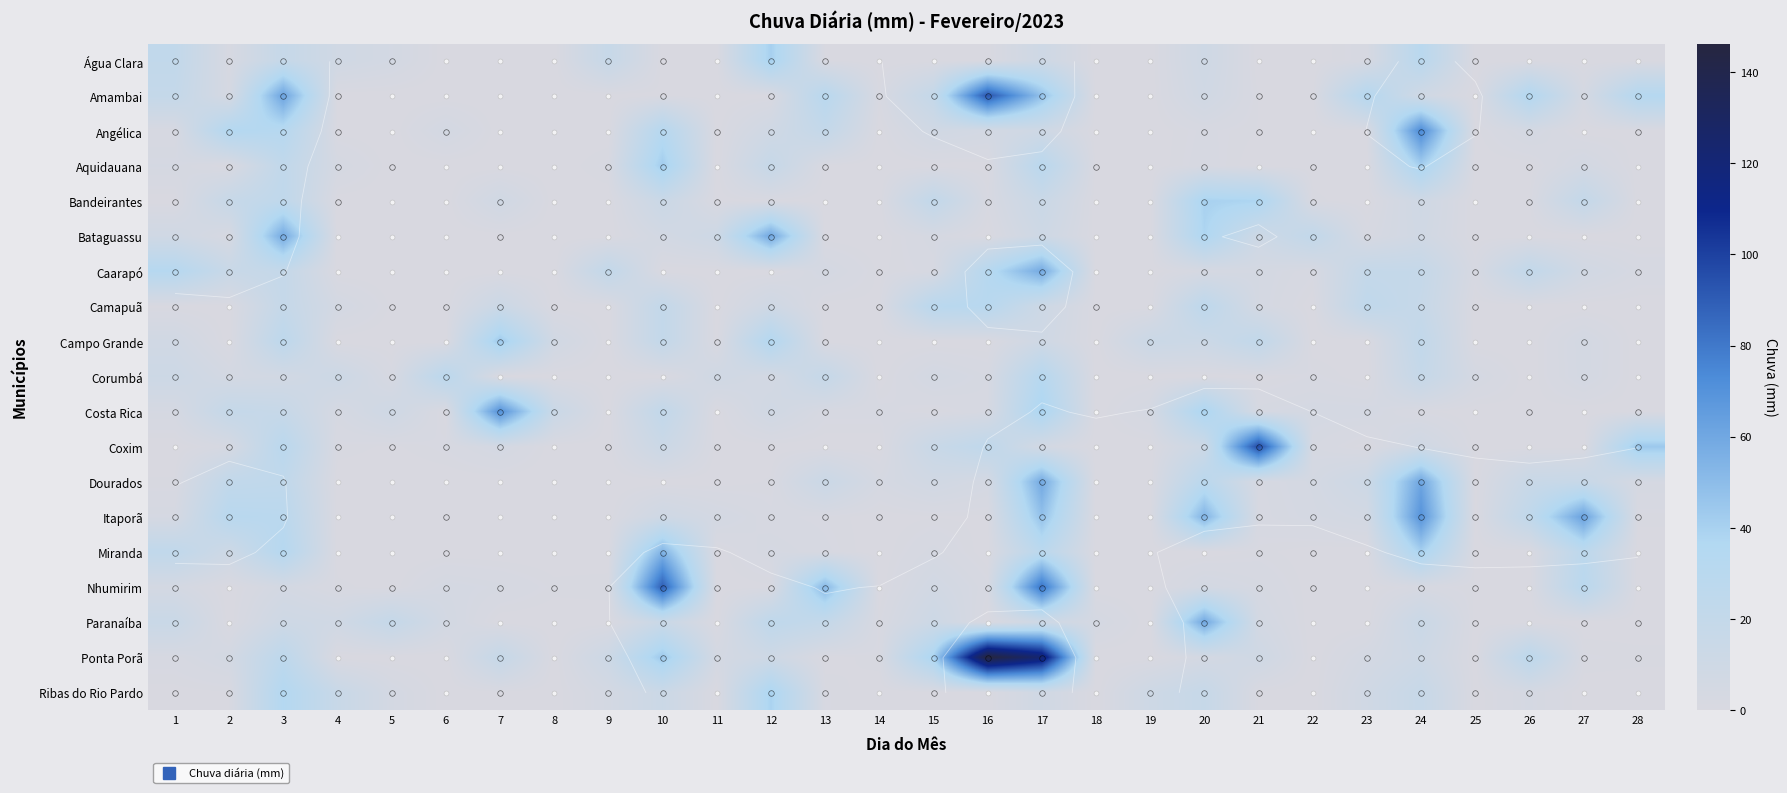

How many categories are shown in the chart?

28